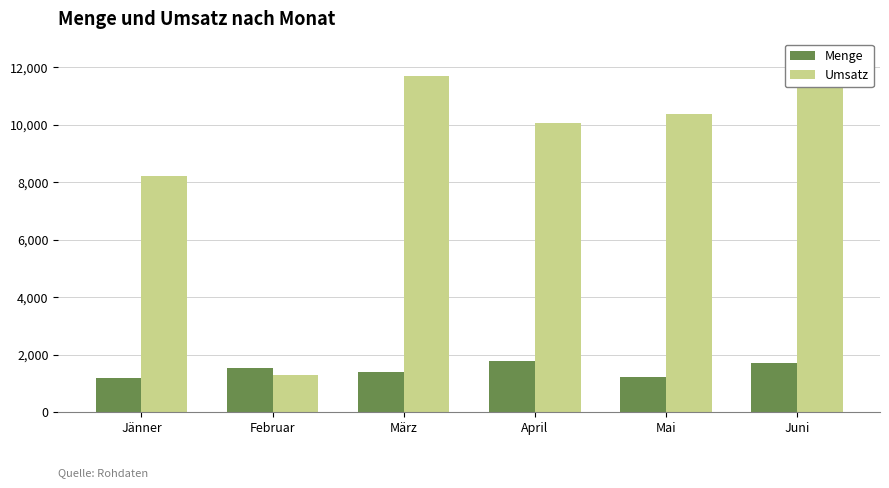

How many data points in Umsatz are above 10360?

2